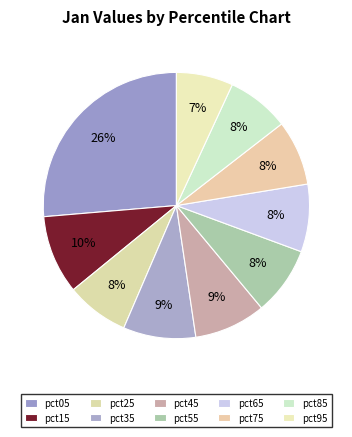

How much of the chart is everything except pct15?

90.4%